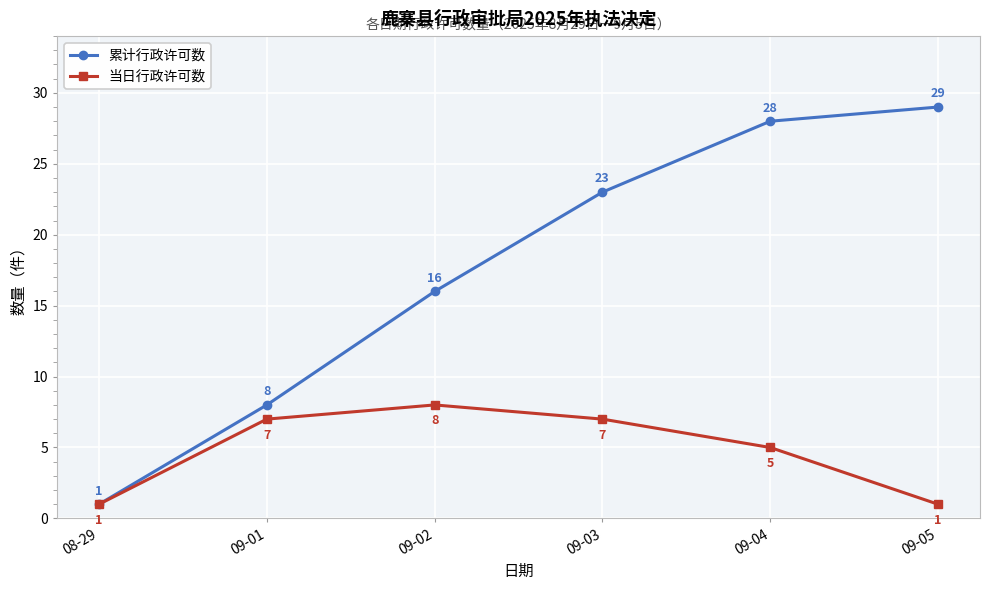

Which category has the lowest value in the 累计行政许可数 series?

08-29